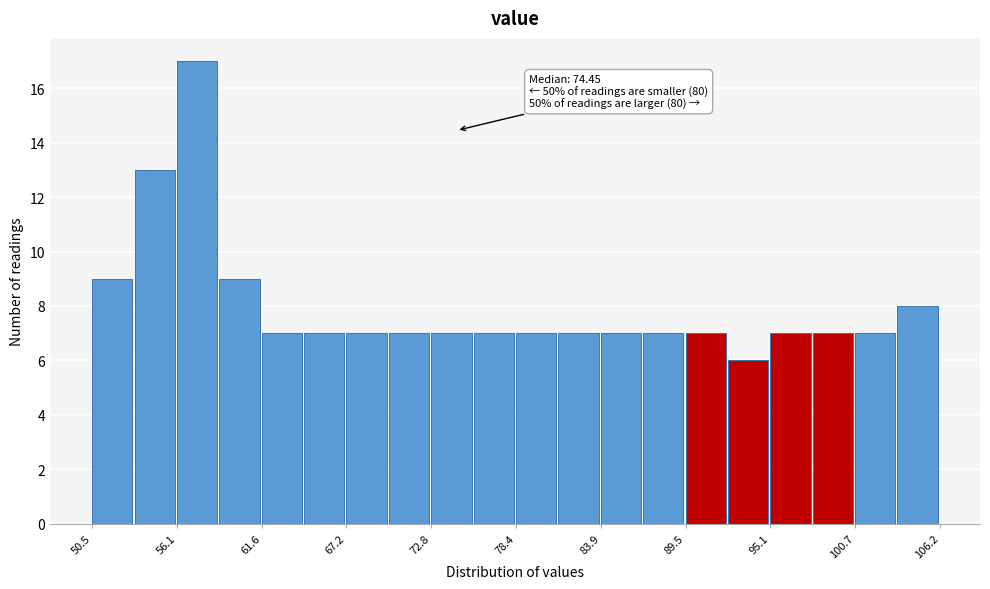

Read against the x-axis, roughly where is the centre of the tallest bar?

57